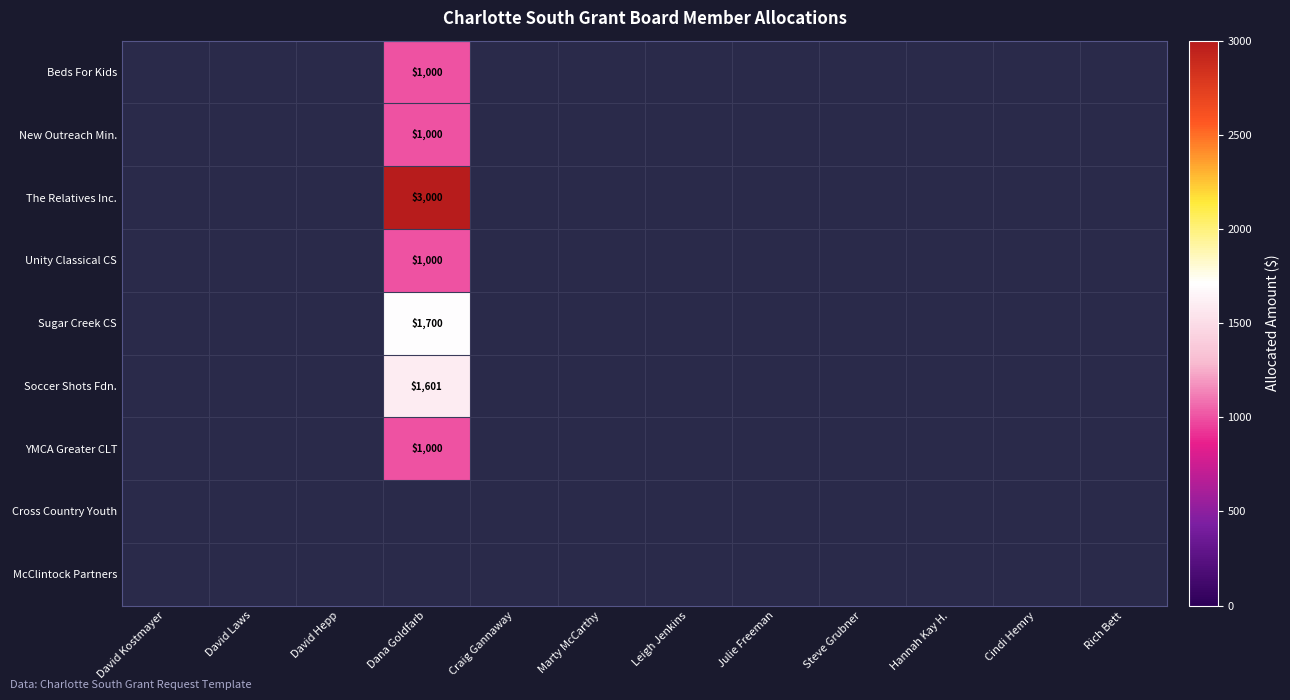

The Beds For Kids series shows 625 at Dana Goldfarb. True or false?

False